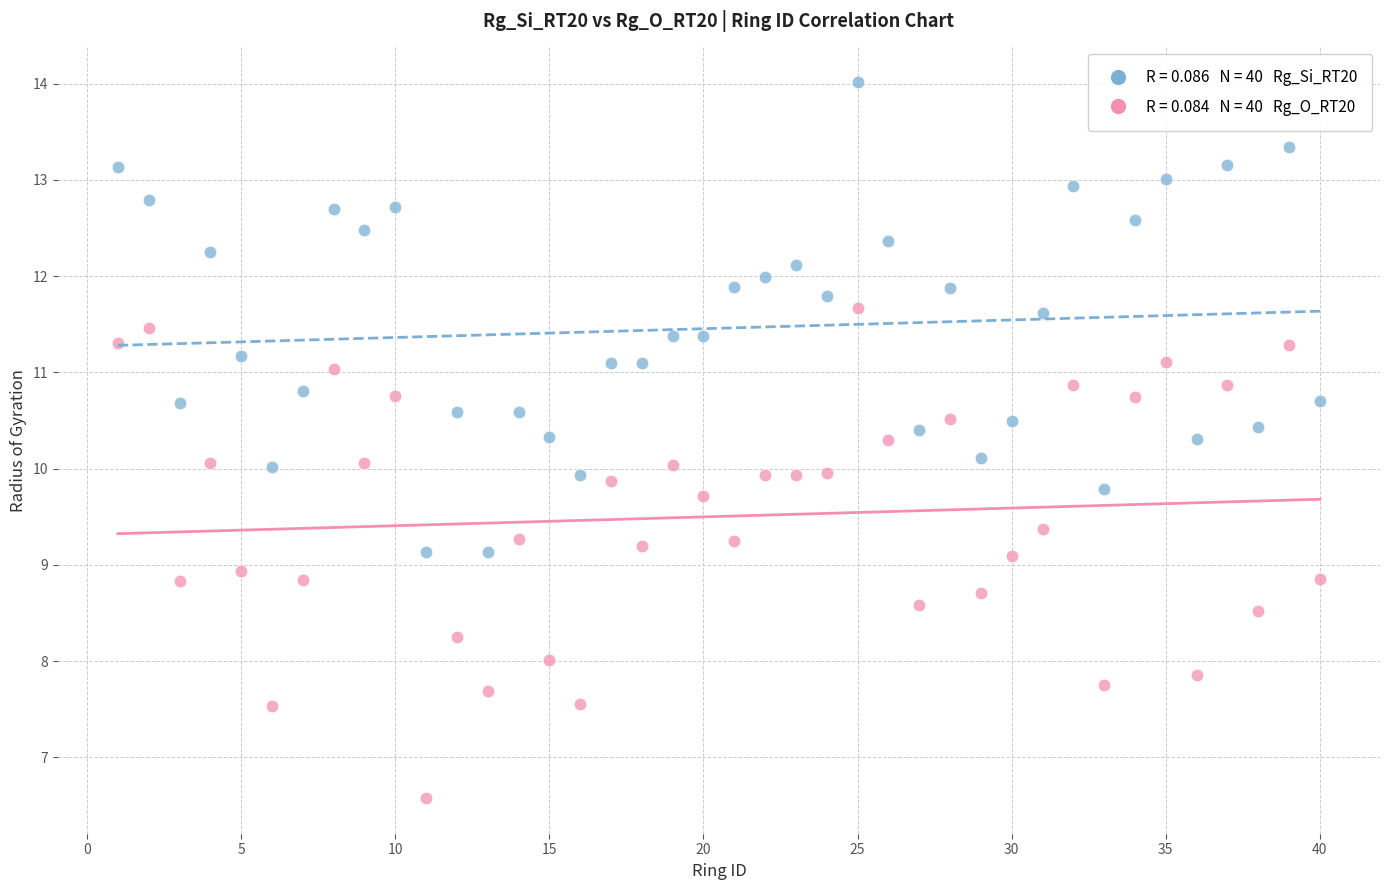

Across all data points, what is the range of Y values (max minus min)?

7.4